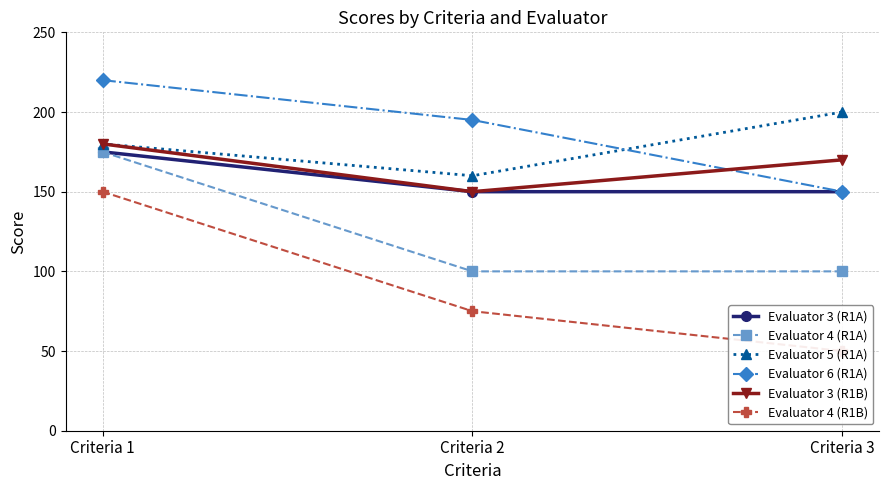

Which category has the lowest value across all series?

Criteria 3